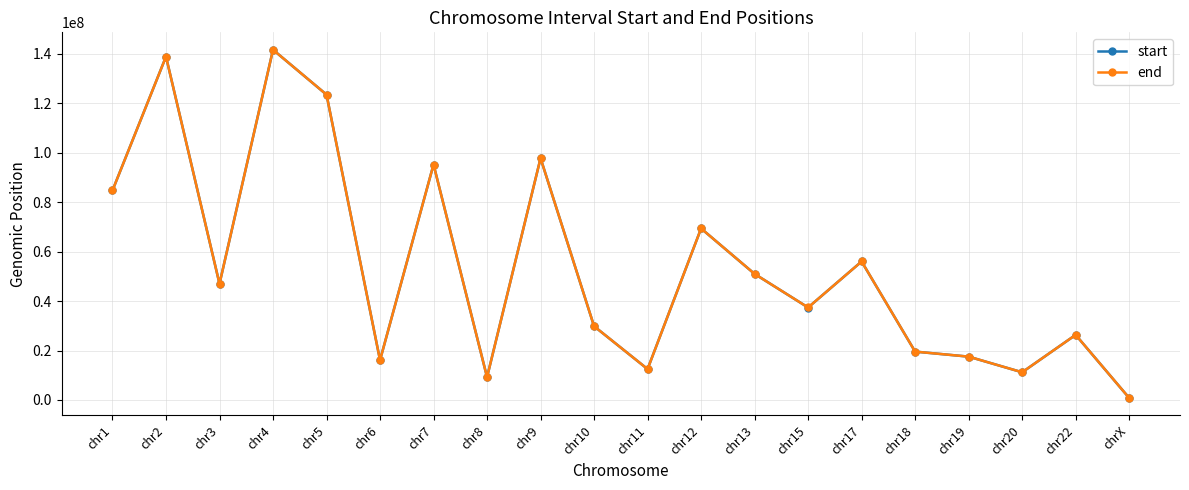

What is the label of the 4th point from the left?

chr4